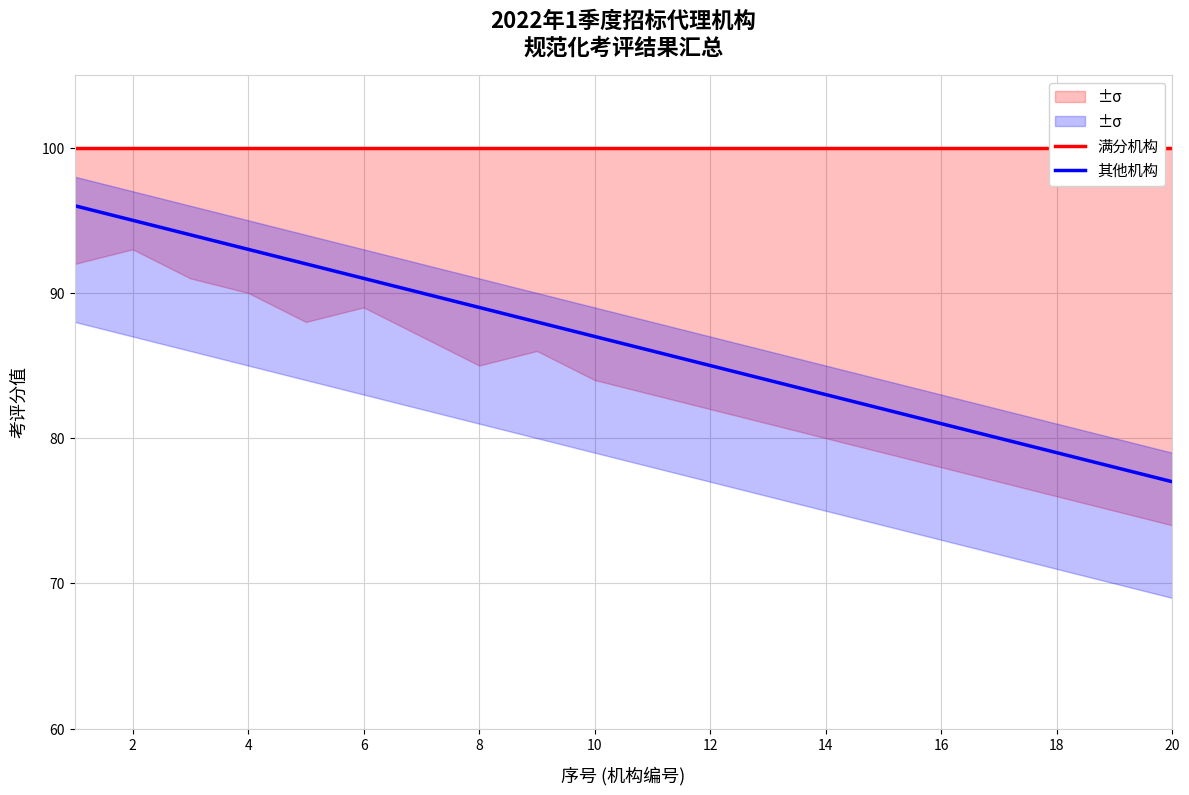

True or false: 其他机构 and 满分机构 intersect in this chart.

False